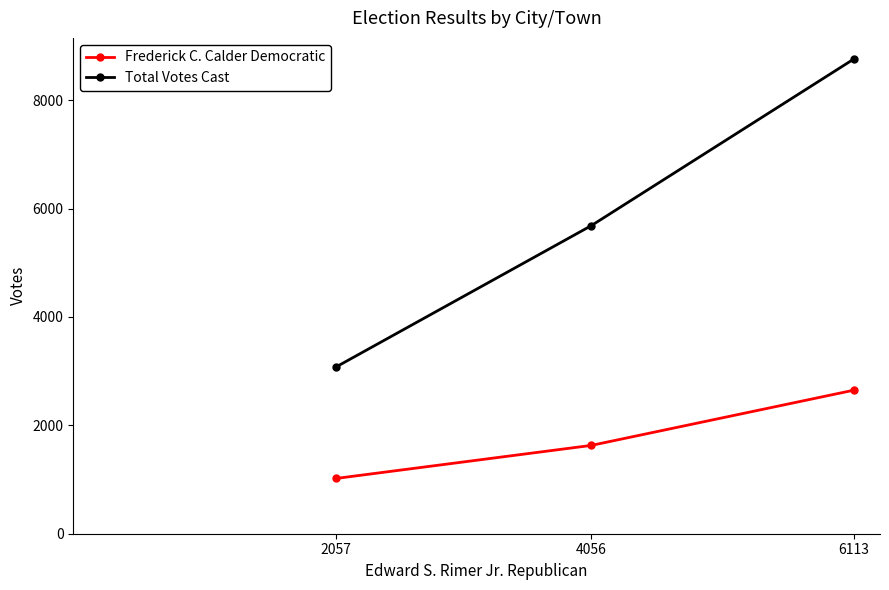

Does the chart have visible grid lines?

No